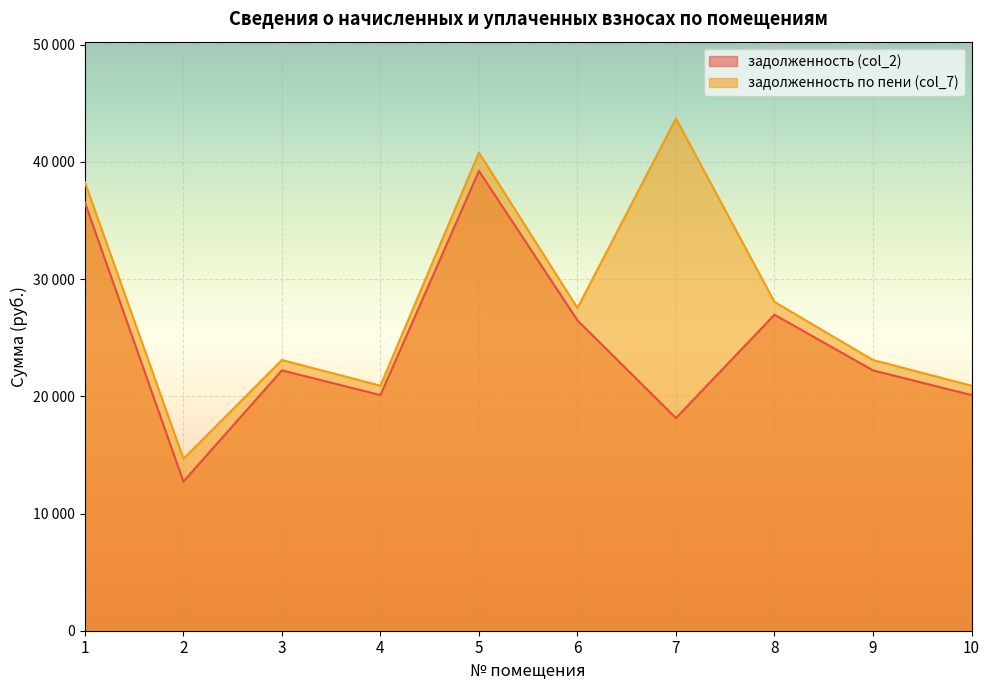

What is the total value across all series at 8?

55014.6